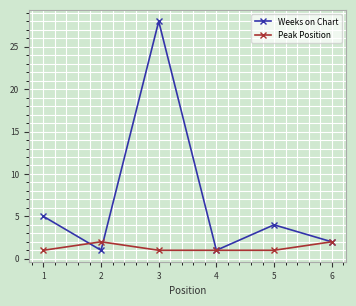

Count the number of data series in this chart.

2